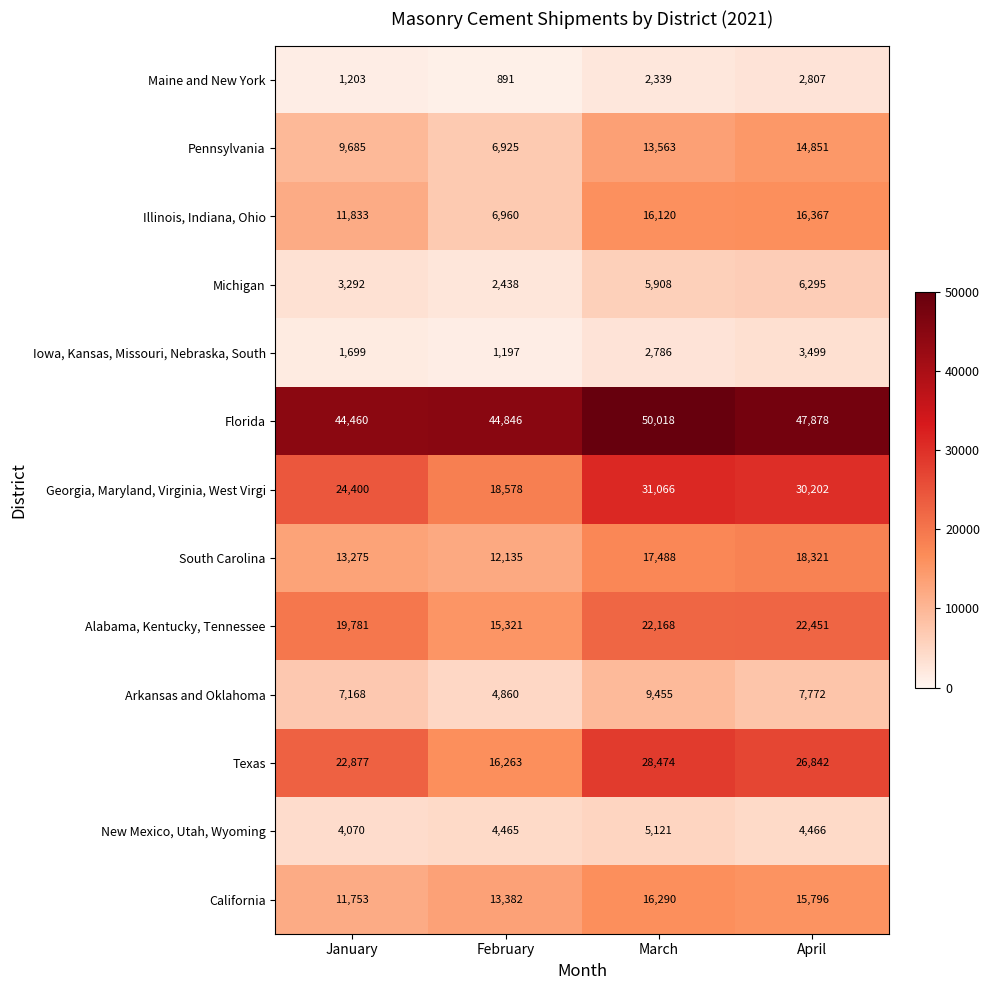

True or false: California has a value of 19815 at February.

False